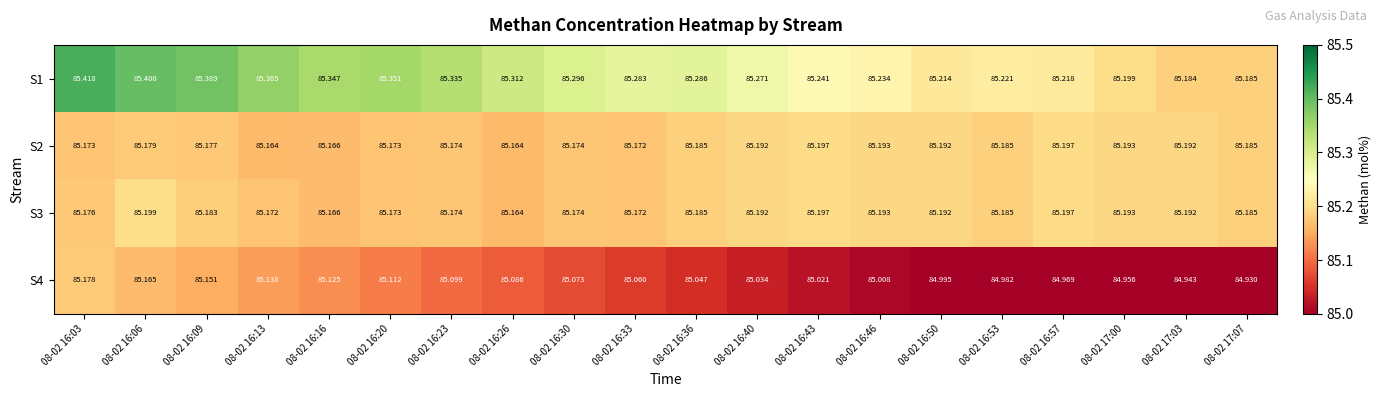

Is the value of S2 at 08-02 16:13 greater than the value of S1 at 08-02 16:30?

No